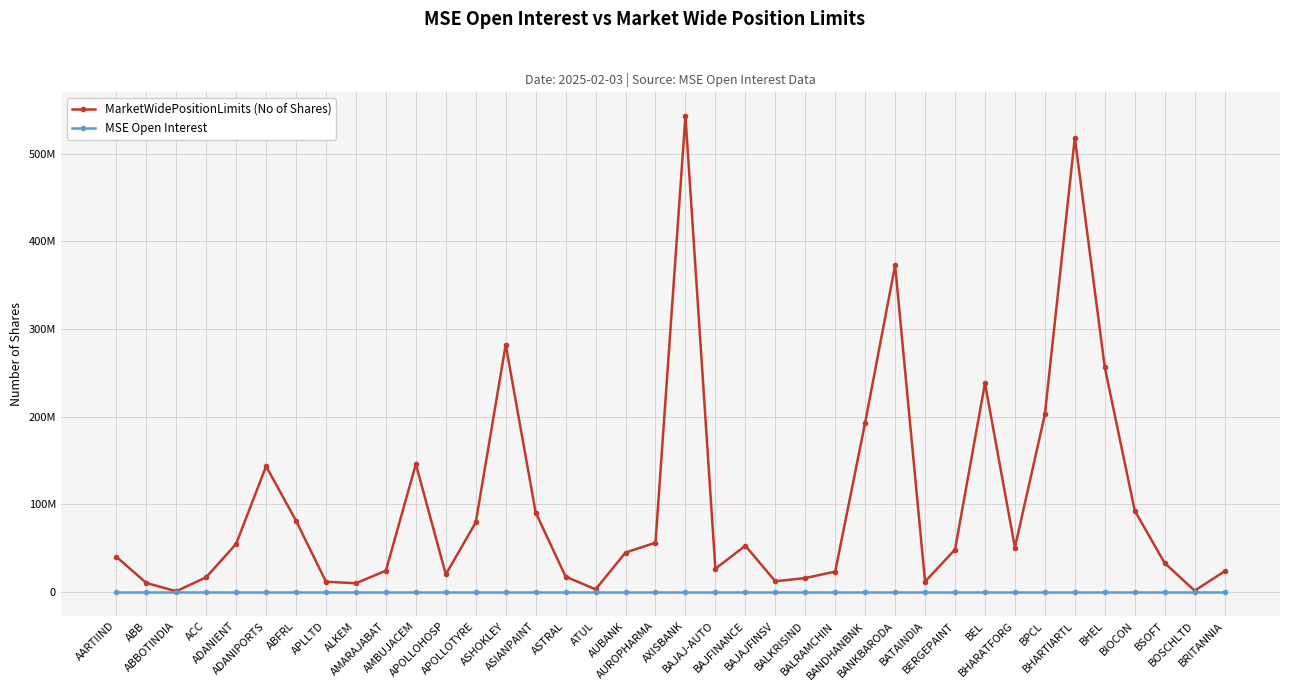

What is the label of the 3rd point from the left?

ABBOTINDIA